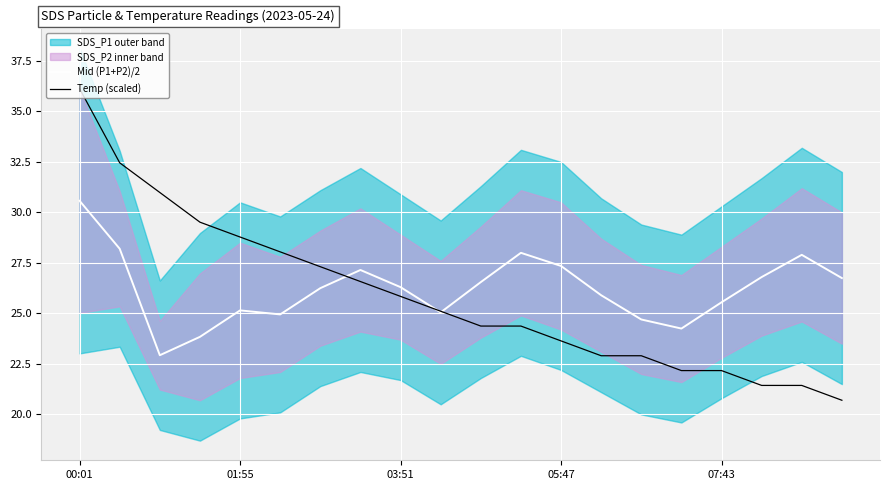

What position from the right is 13?

7